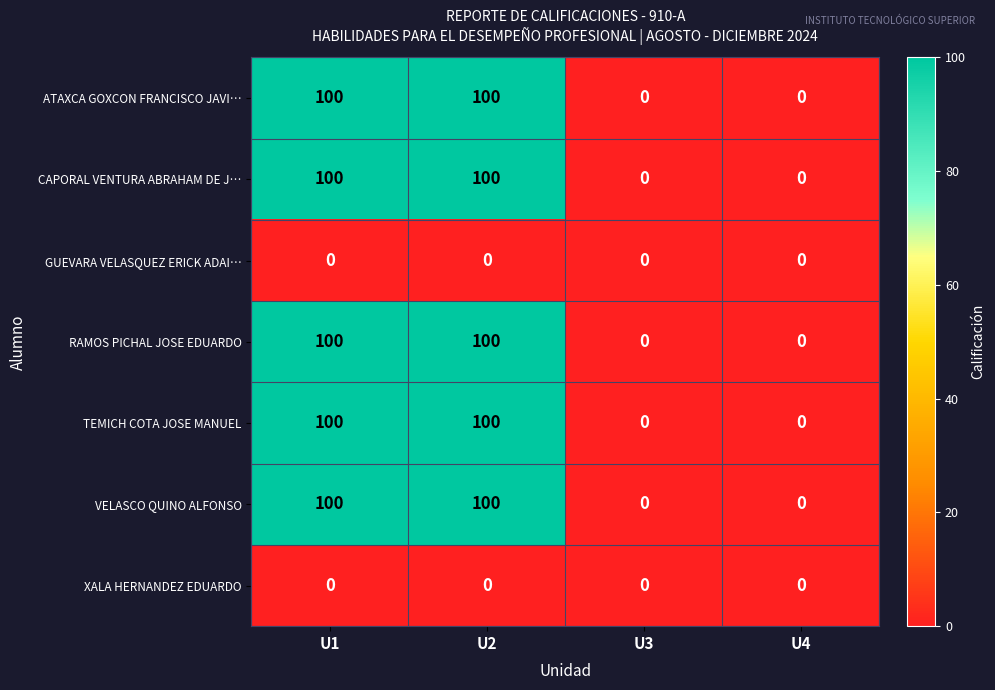

At how many categories does at least one series exceed 94?

2